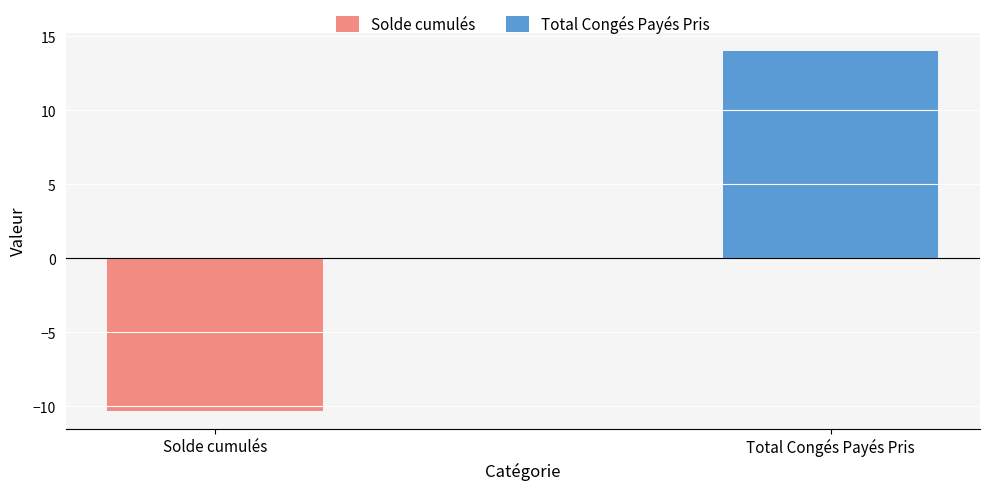

What position from the right is Total Congés Payés Pris?

1